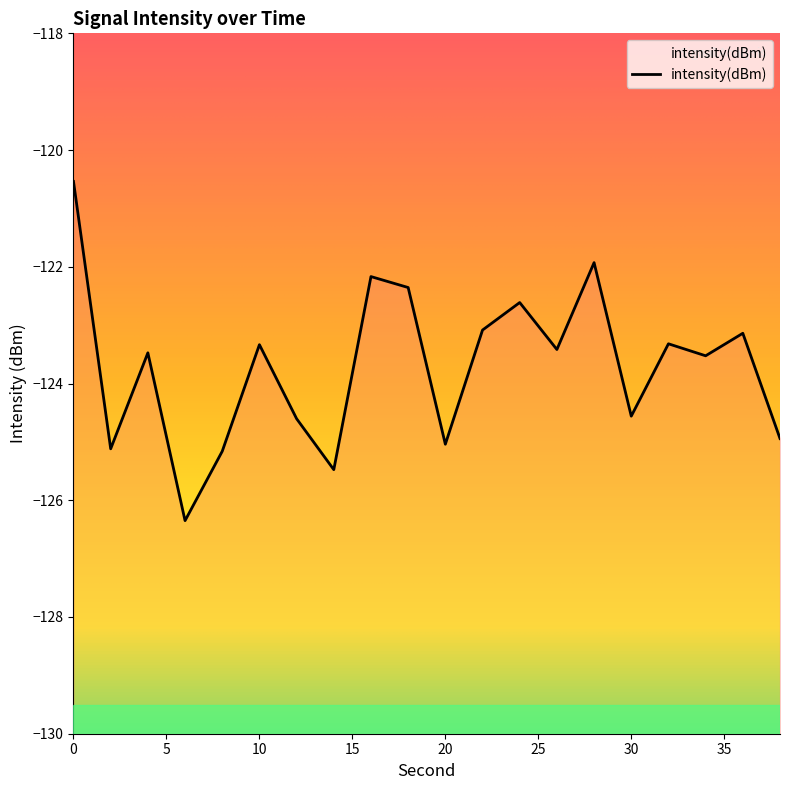

What is the value of the 4th point from the left?

-126.3